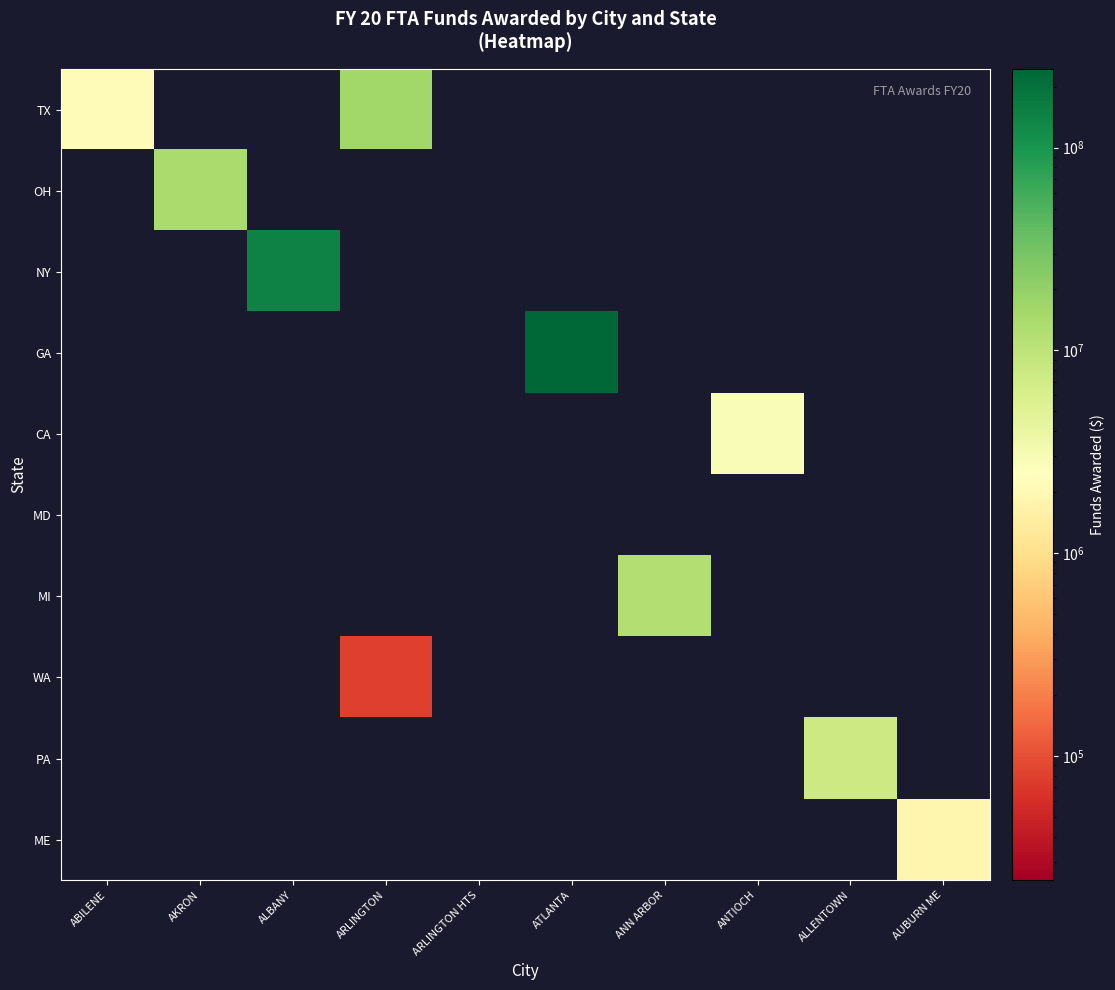

How many positive values does the WA series have?

1